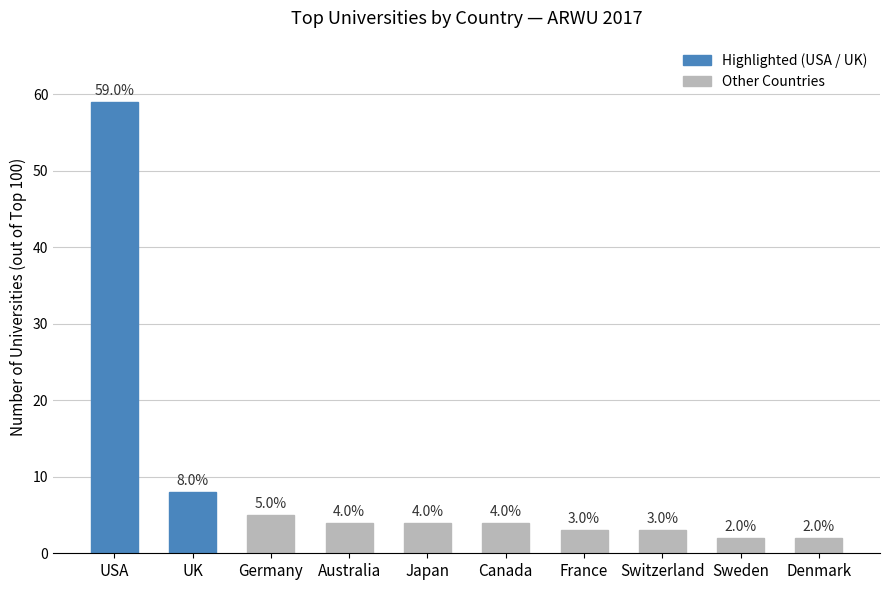

The value at Japan is 4. True or false?

True